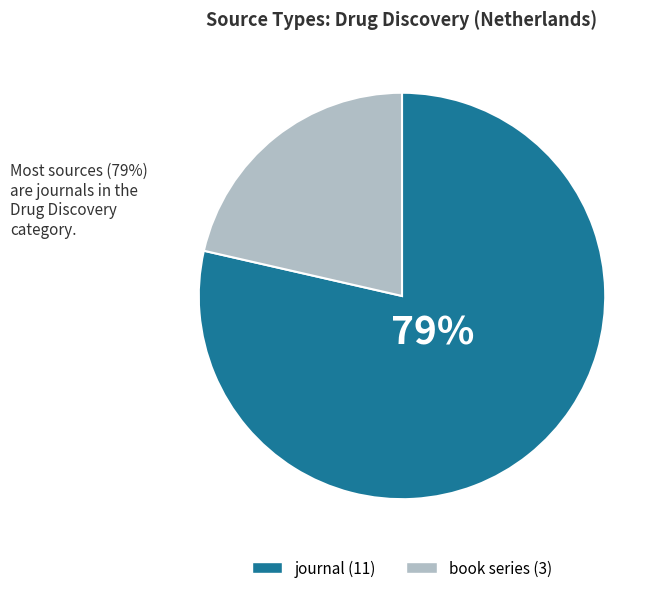

Combined, do journal and book series account for over 50%?

Yes